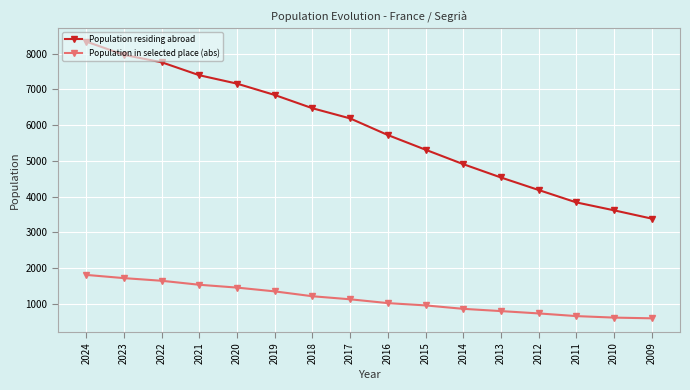

Which label corresponds to the largest value in the chart?

2024